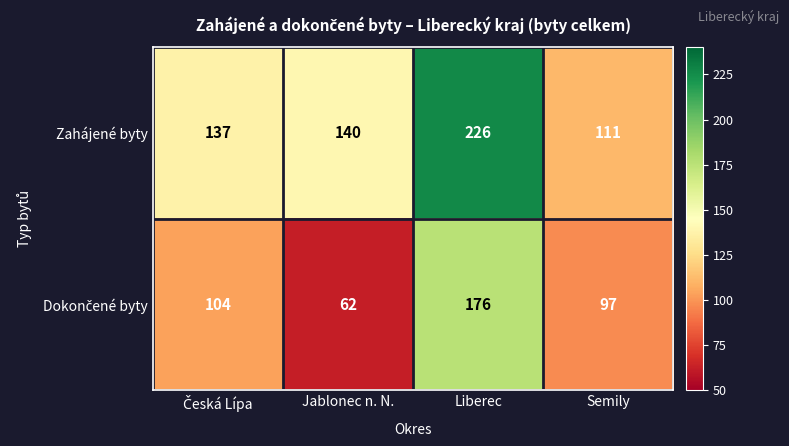

The Zahájené byty series shows 111 at Semily. True or false?

True